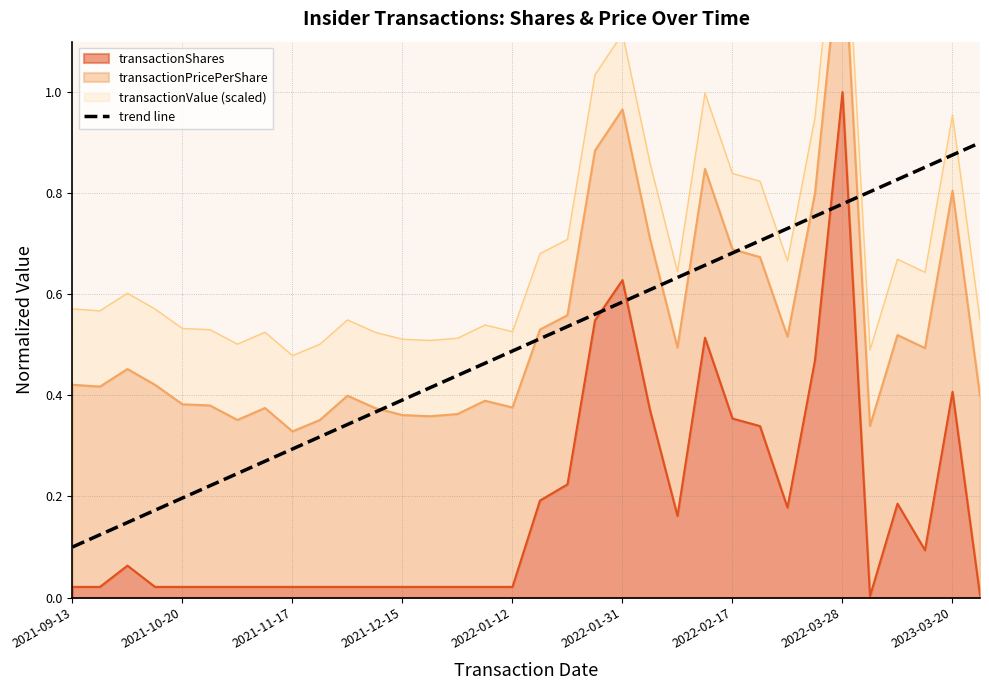

What is the approximate value at 2023-03-20?

0.9